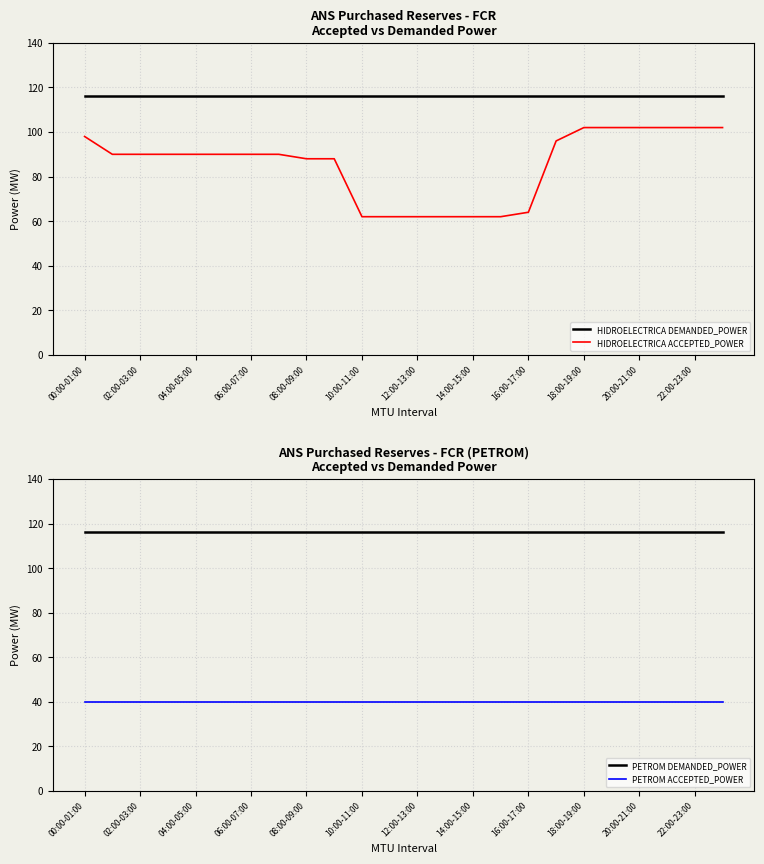

True or false: HIDROELECTRICA DEMANDED_POWER has a value of 116 at 22:00-23:00.

True